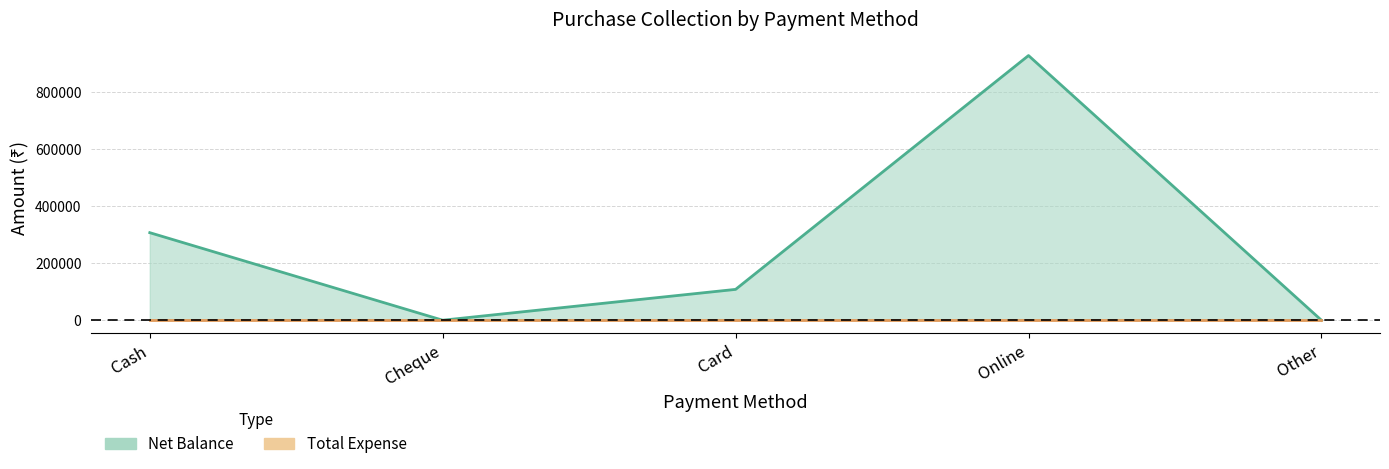

What is the difference between the maximum and second lowest values?

926887